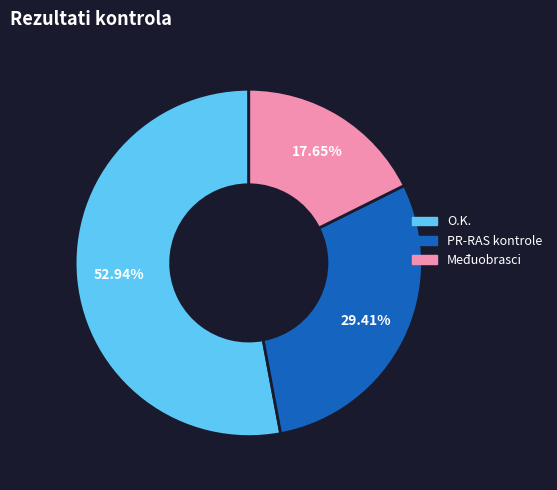

Is there a majority slice in this chart?

Yes